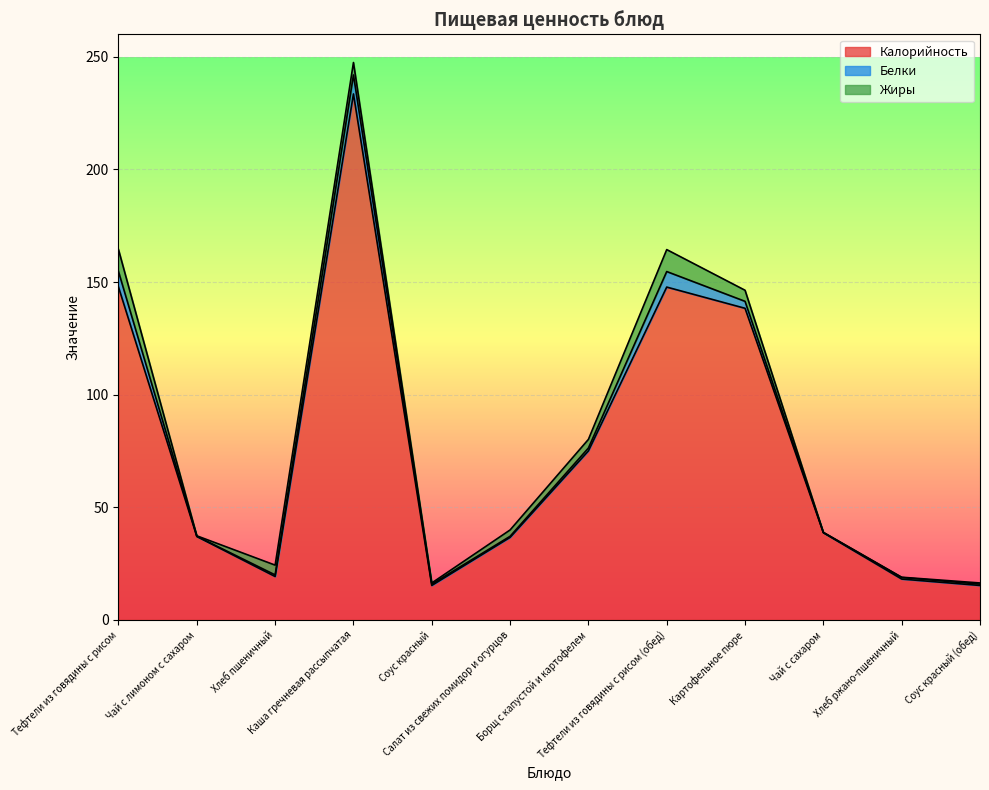

List the labels in order of Белки value, smallest first.

Чай с сахаром, Чай с лимоном с сахаром, Салат из свежих помидор и огурцов, Соус красный, Соус красный (обед), Хлеб ржано-пшеничный, Хлеб пшеничный, Борщ с капустой и картофелем, Картофельное пюре, Тефтели из говядины с рисом, Тефтели из говядины с рисом (обед), Каша гречневая рассыпчатая